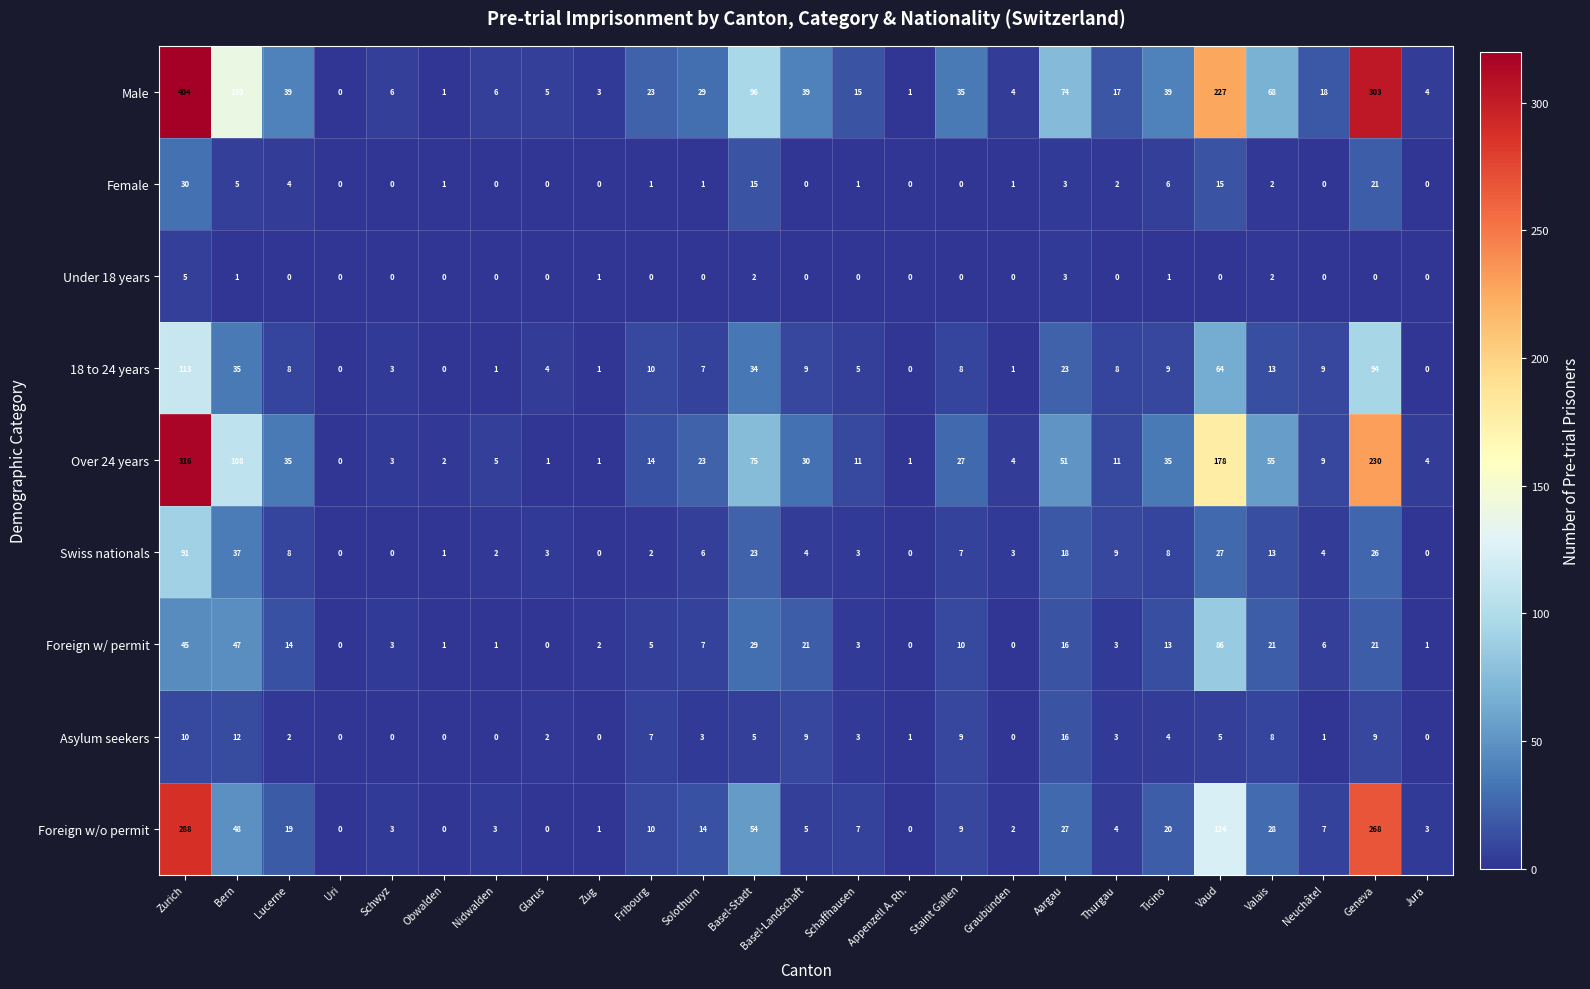

What is the difference between the highest and lowest values at Fribourg?

23